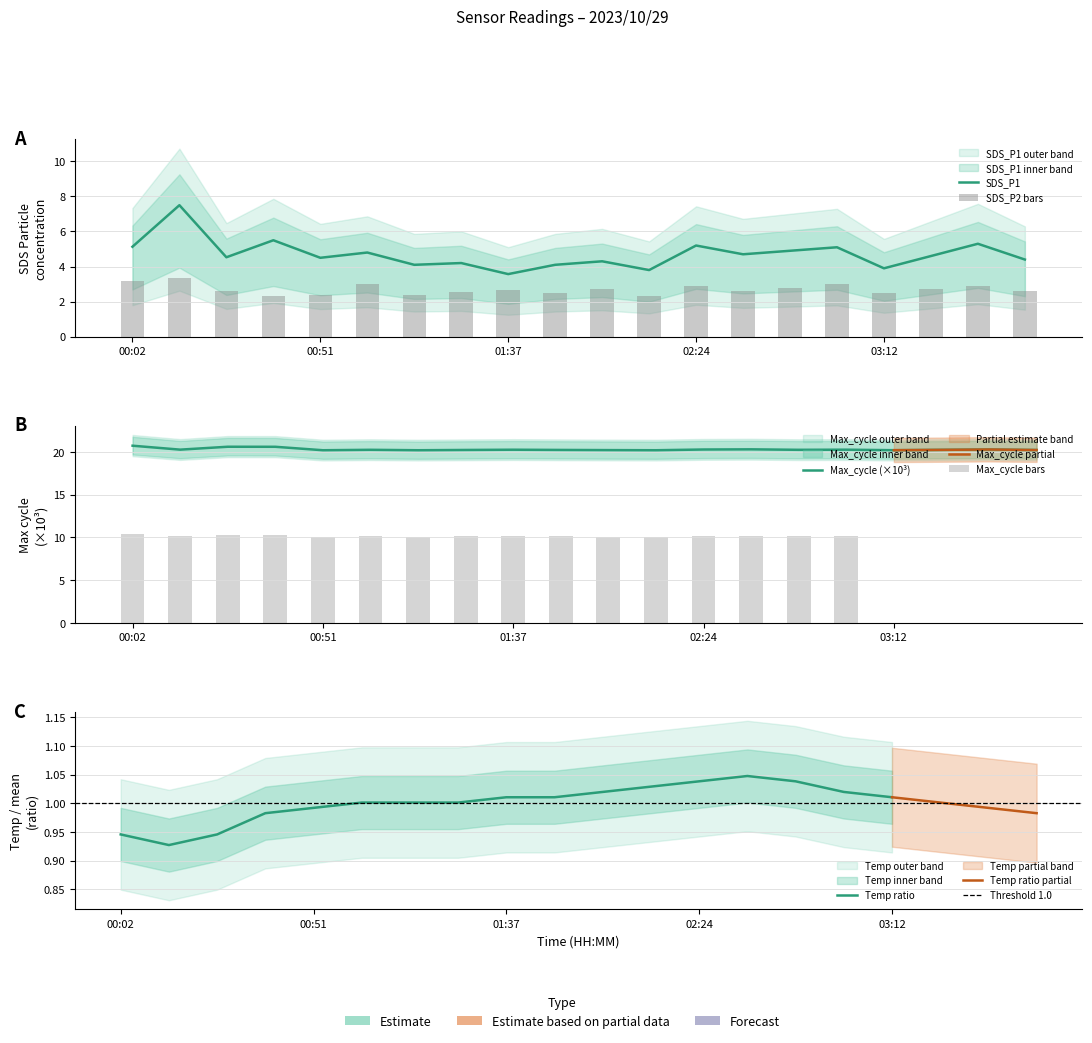

What is the minimum value for SDS_P2?

2.3